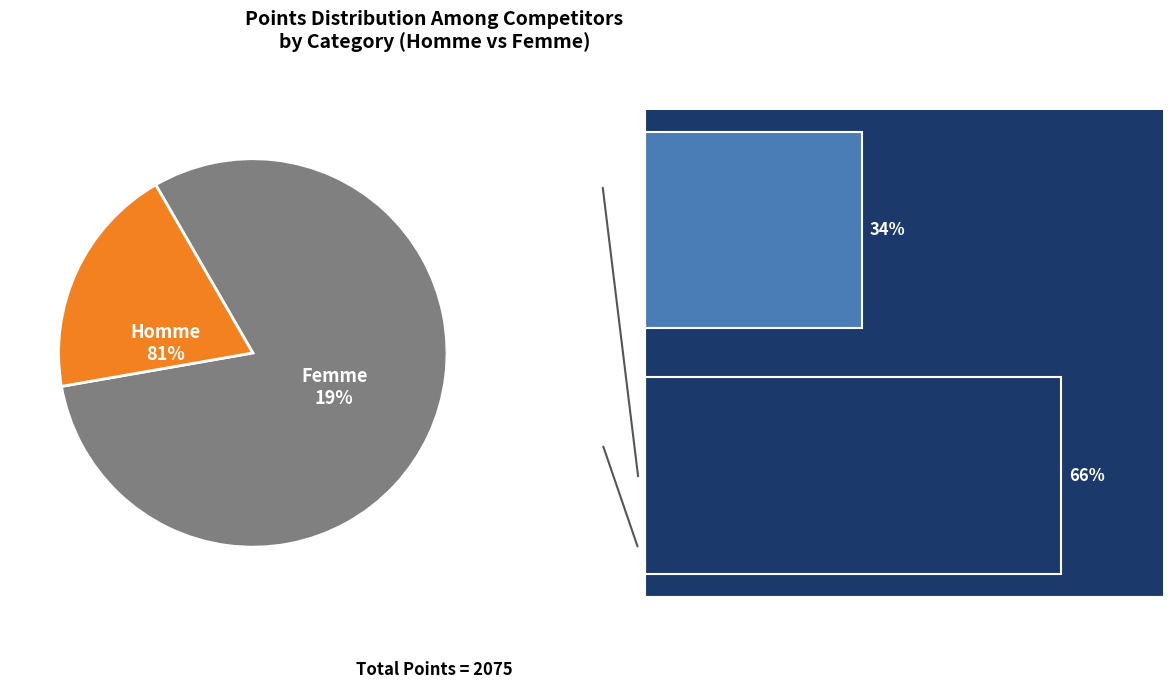

To the nearest percent, what is the difference between the Claire RIMBAULT and Céline HERAULT slice percentages?

32%